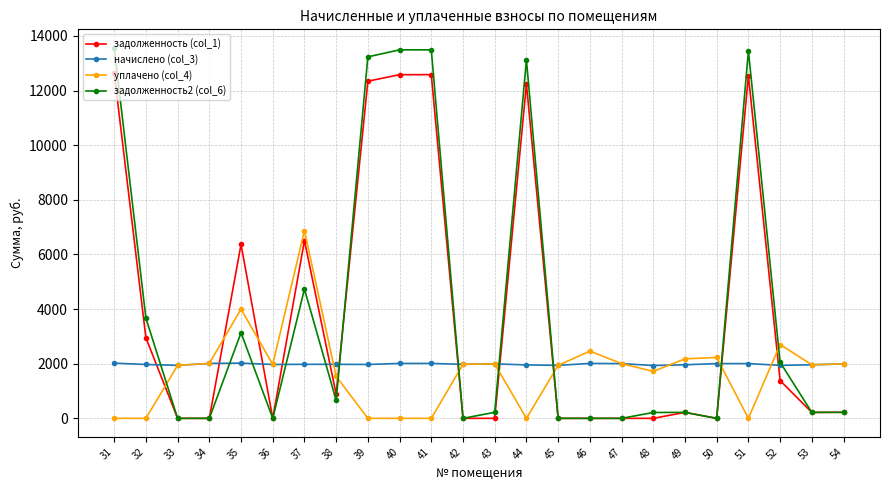

What is the maximum value for уплачено (col_4)?

6873.1